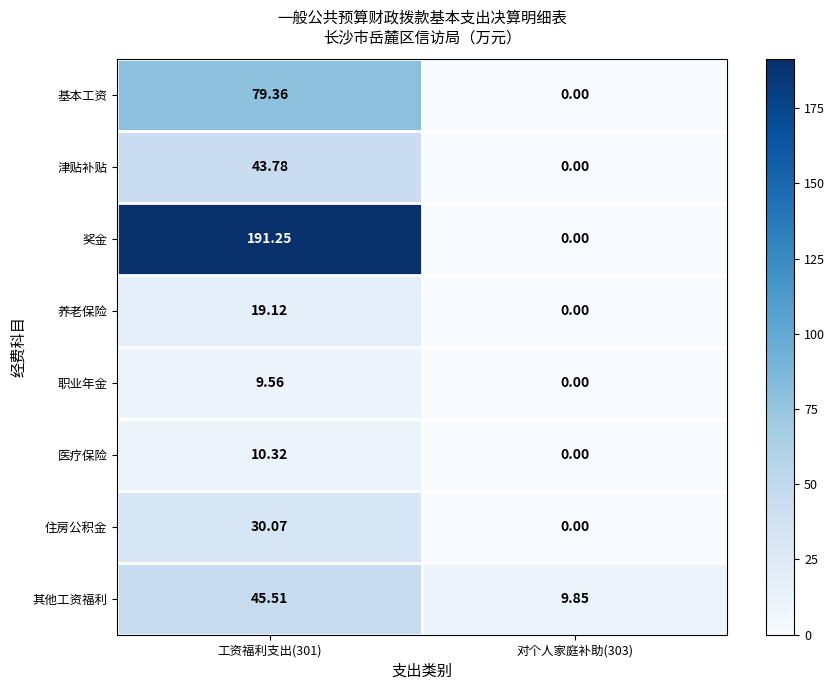

Is the value of 职业年金 at 工资福利支出(301) greater than the value of 基本工资 at 工资福利支出(301)?

No